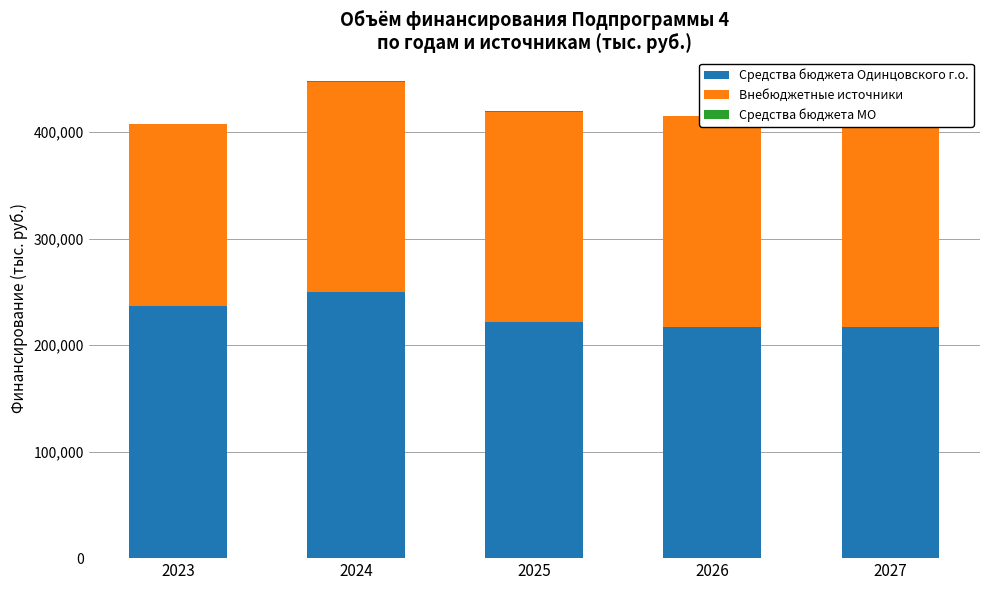

The Средства бюджета Одинцовского г.о. series shows 217264.7 at 2026. True or false?

True